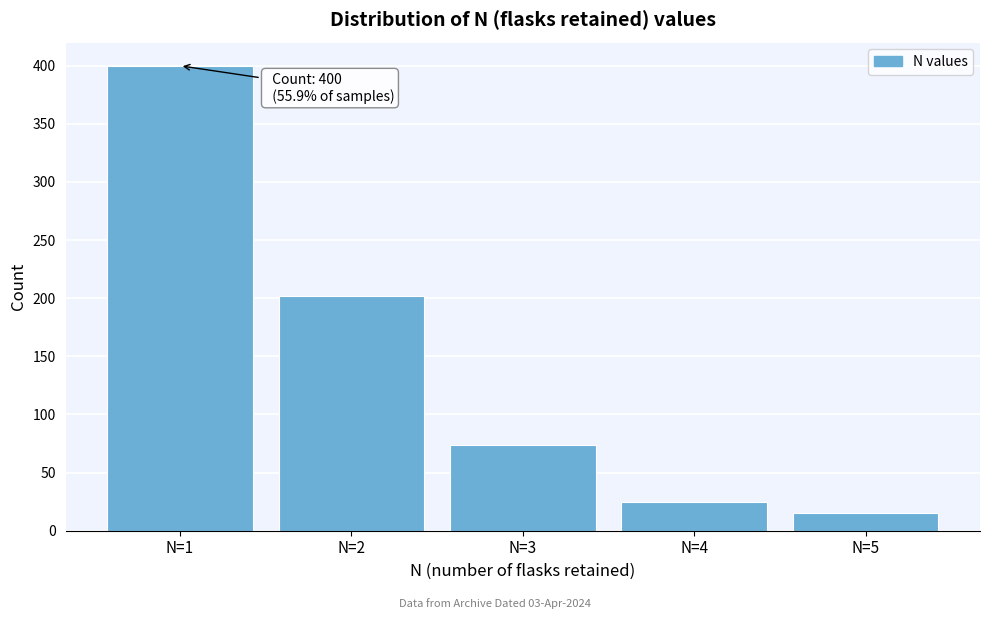

Which range on the x-axis has the tallest bar?

0.5 to 1.5